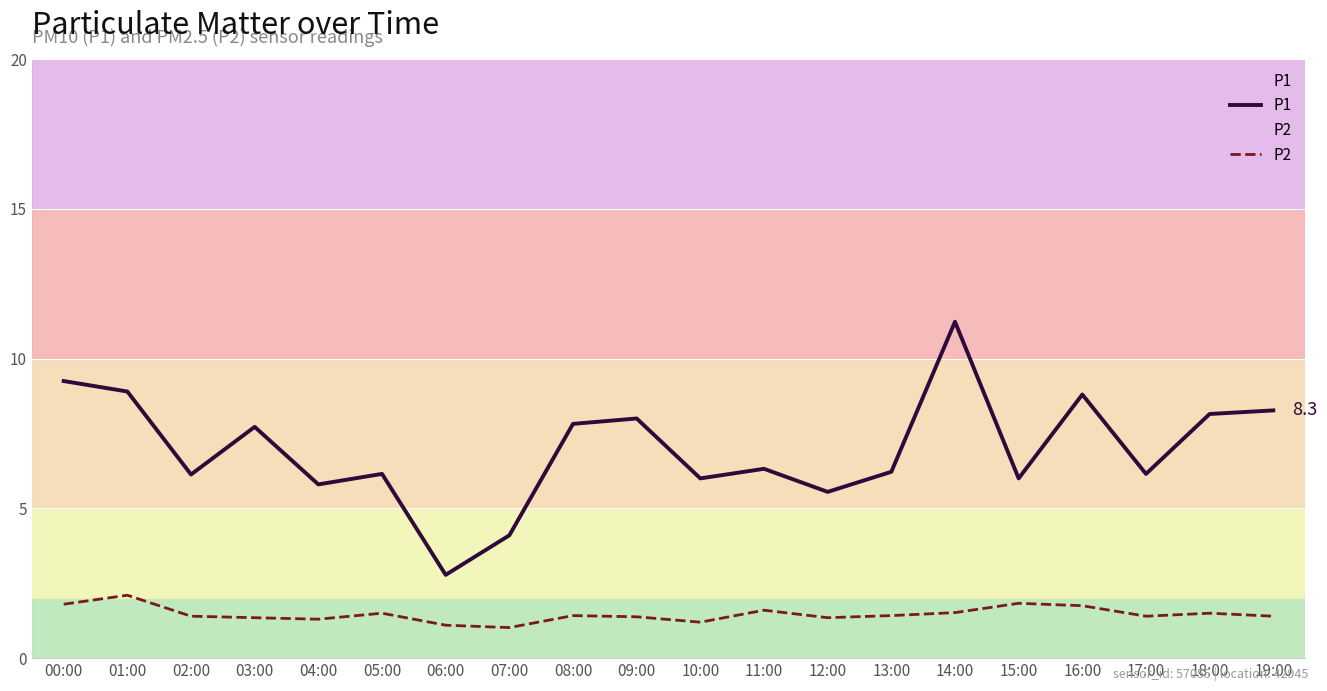

True or false: P2 and P1 intersect in this chart.

False